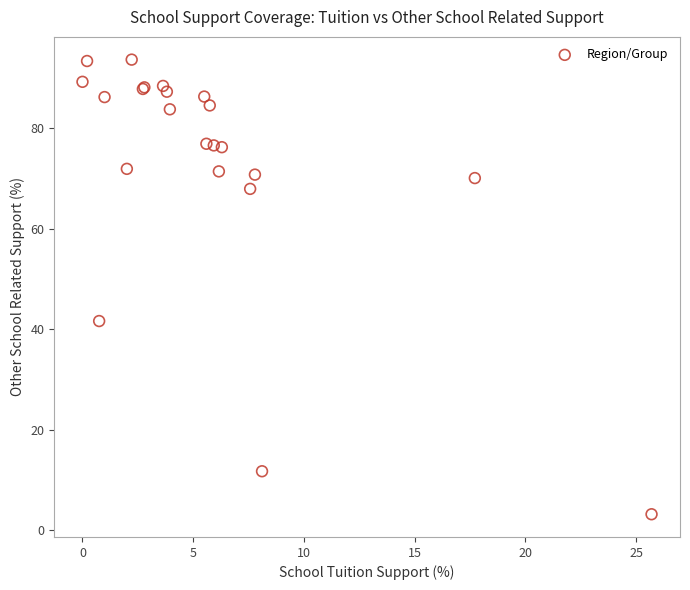

What Y value in the scatter plot is closest to 48?

41.6